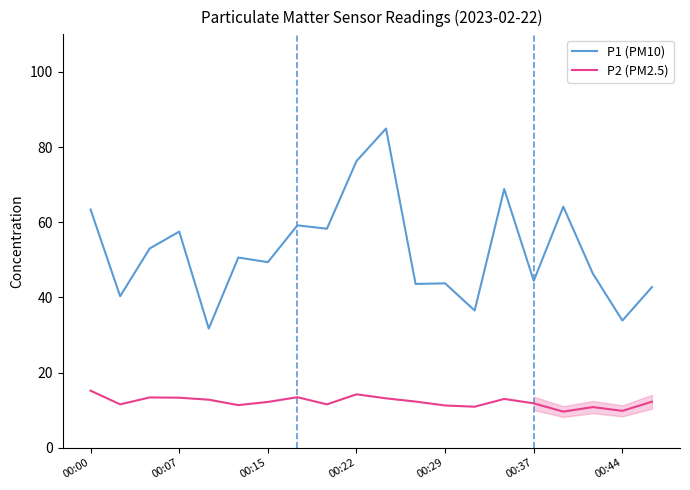

Which series has the largest range (max minus min)?

P1 (PM10)